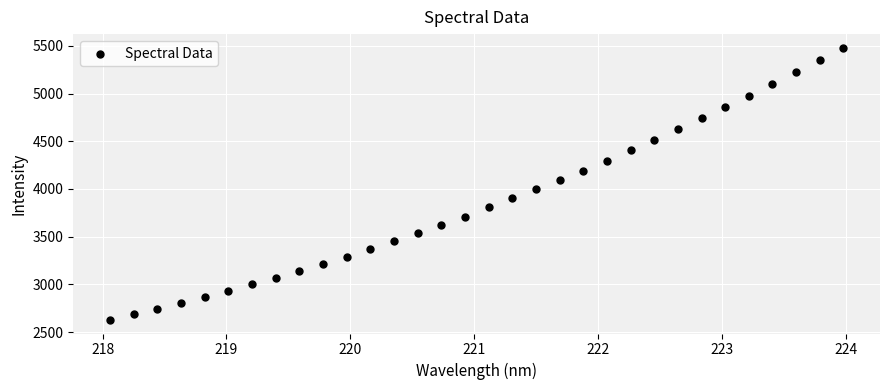

What is the range of X values (max minus min)?

5.9